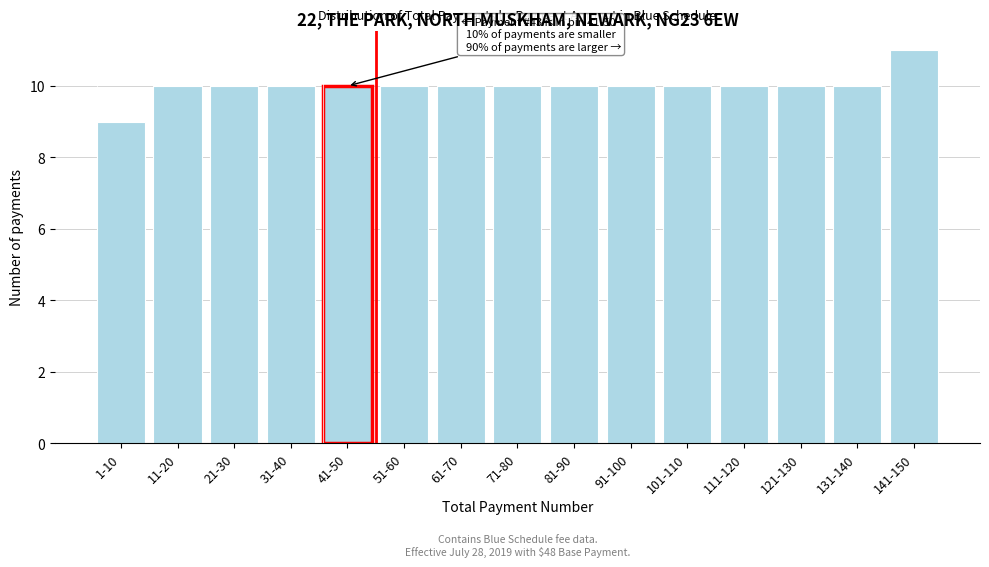

Reading left to right, what are all the values shown in this chart?

1-10=9	11-20=10	21-30=10	31-40=10	41-50=10	51-60=10	61-70=10	71-80=10	81-90=10	91-100=10	101-110=10	111-120=10	121-130=10	131-140=10	141-150=11